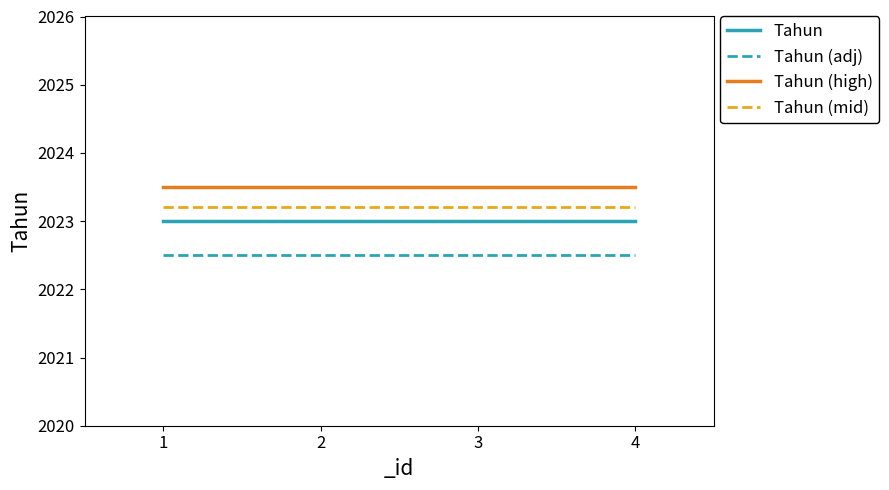

Rank the series by their average value, from lowest to highest.

Tahun (adj), Tahun, Tahun (mid), Tahun (high)